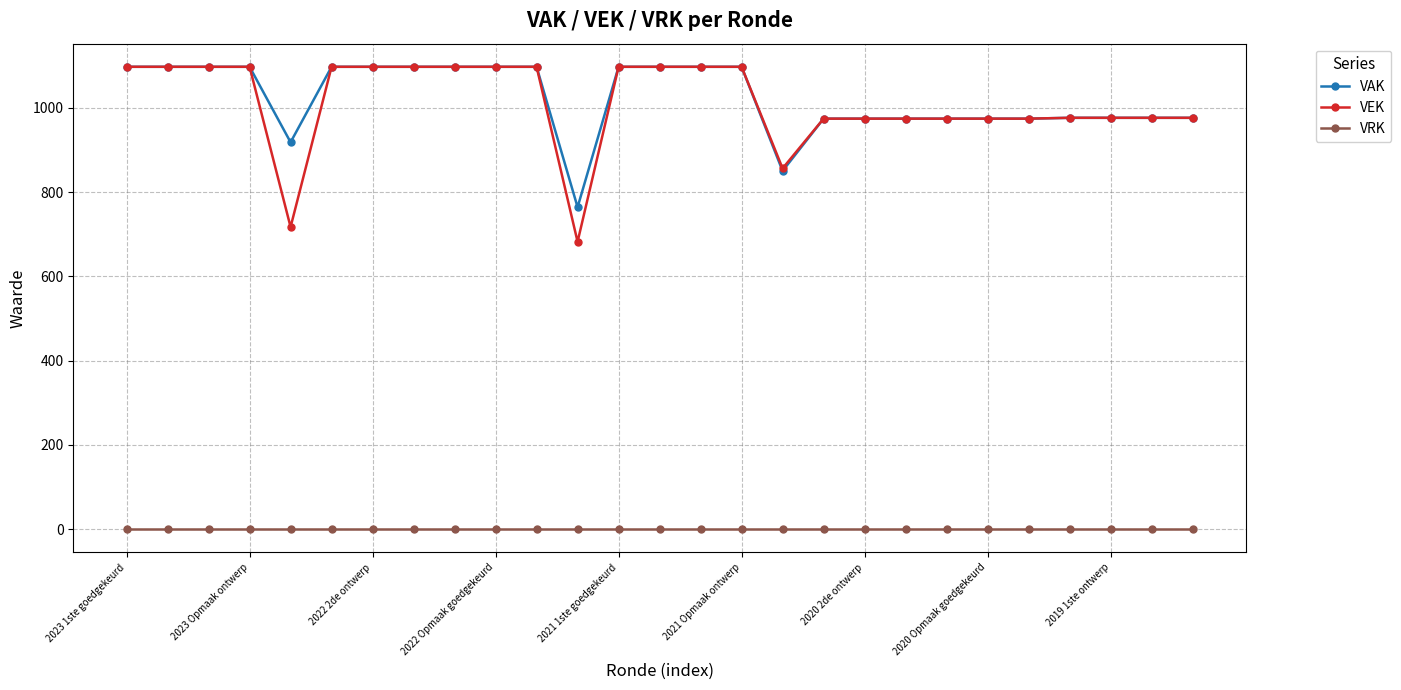

Does the chart have visible grid lines?

Yes